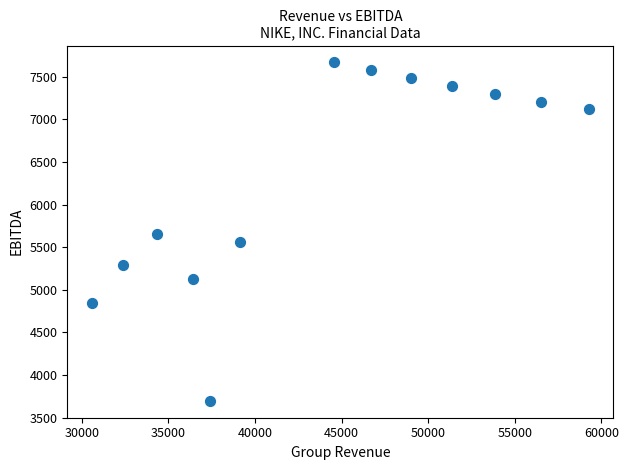

What is the range of X values (max minus min)?

28665.0